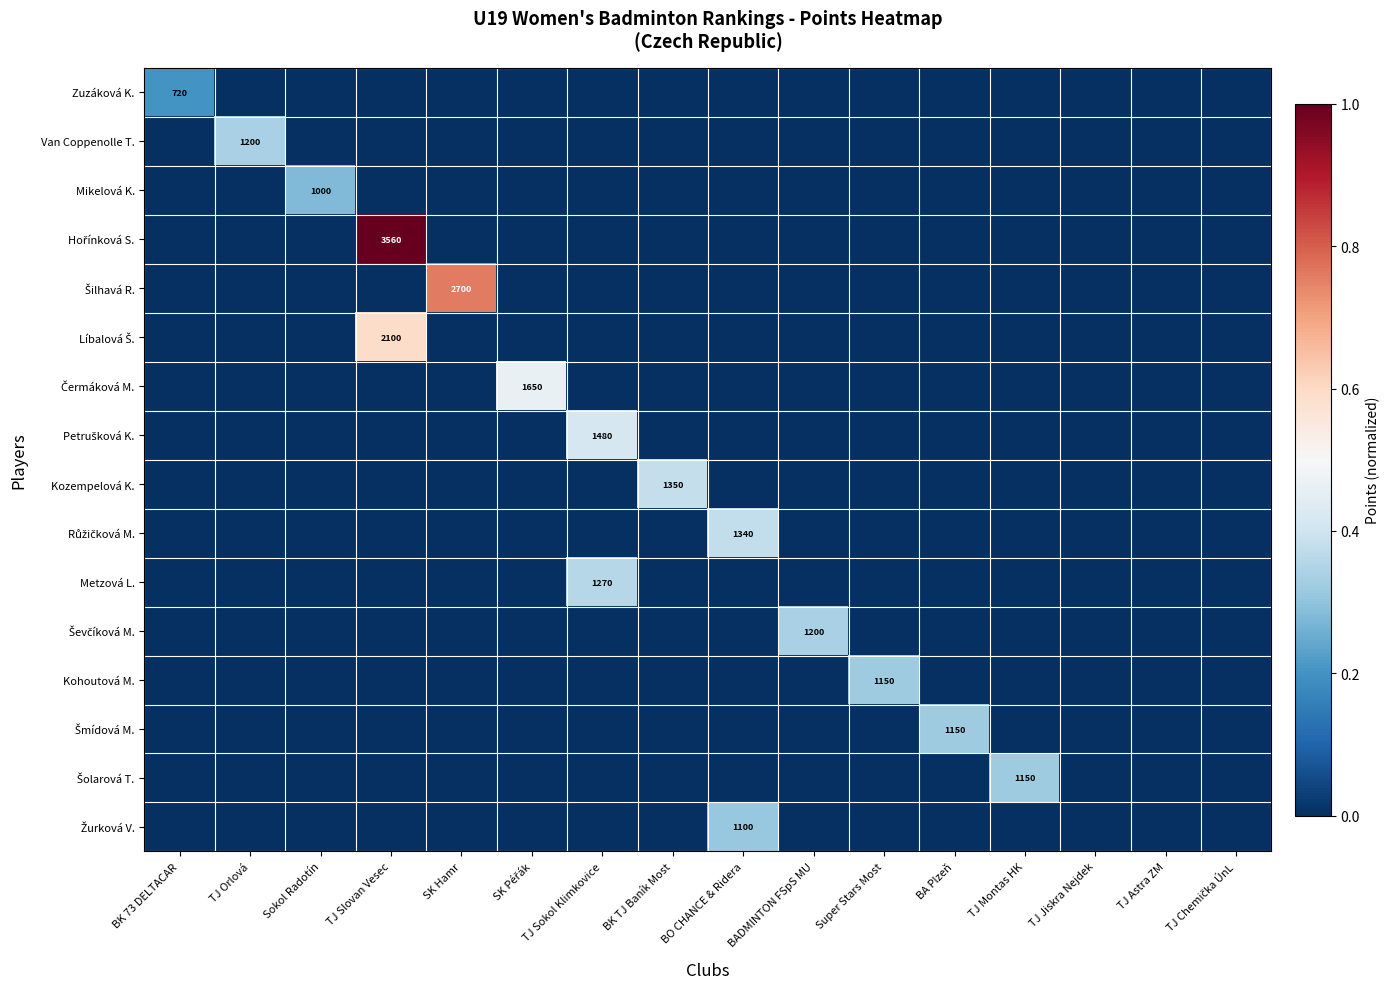

True or false: Van Coppenolle T. has a value of 0.2 at TJ Slovan Vesec.

False